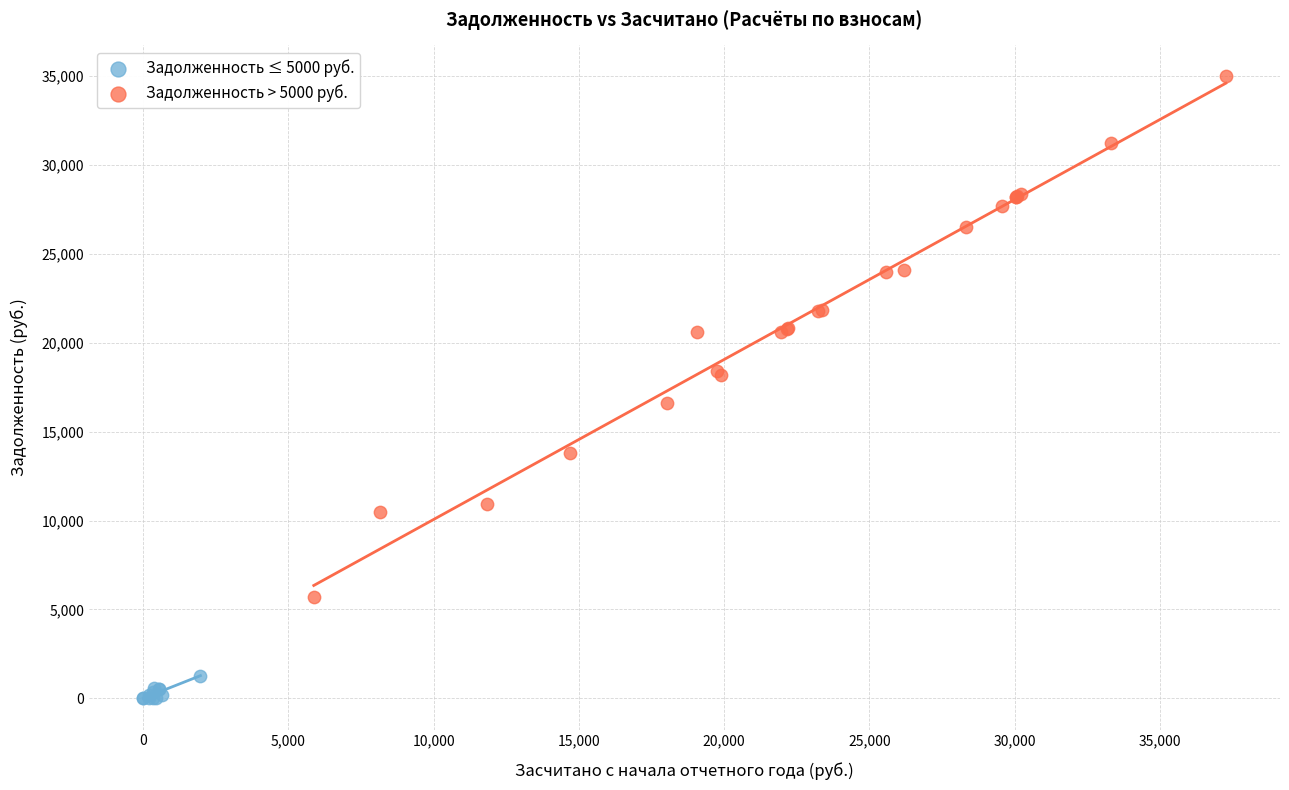

What are all the series names shown in the legend?

Задолженность ≤ 5000 руб., Задолженность > 5000 руб.